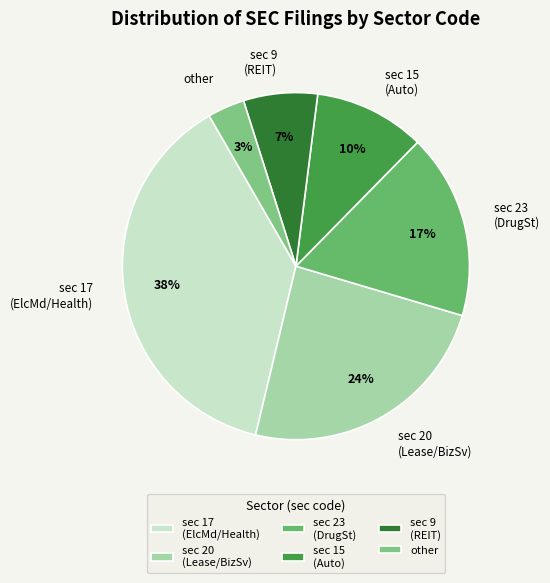

The sec 9 (REIT) slice represents 13% of the pie. True or false?

False